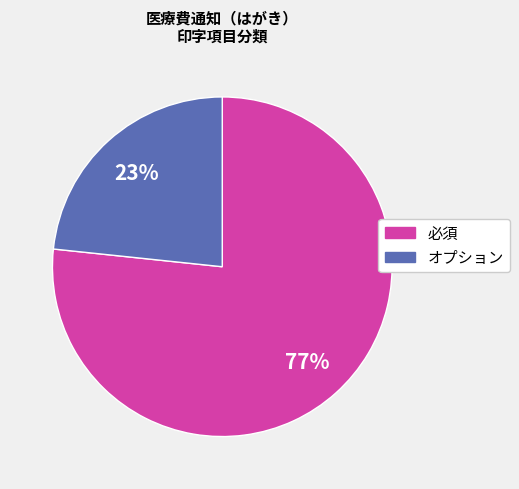

Which slice represents more than half of the pie?

必須